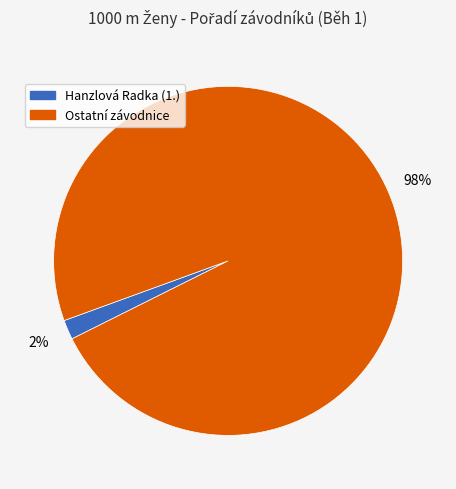

Do Ostatní závodnice and Hanzlová Radka (1.) together represent more than half of the pie?

Yes